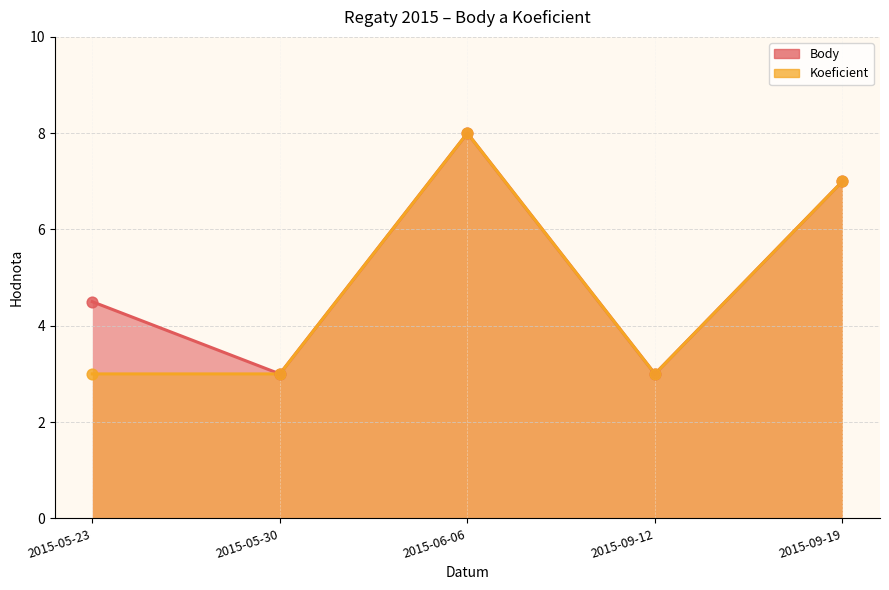

Which series contains the highest Y value?

Body